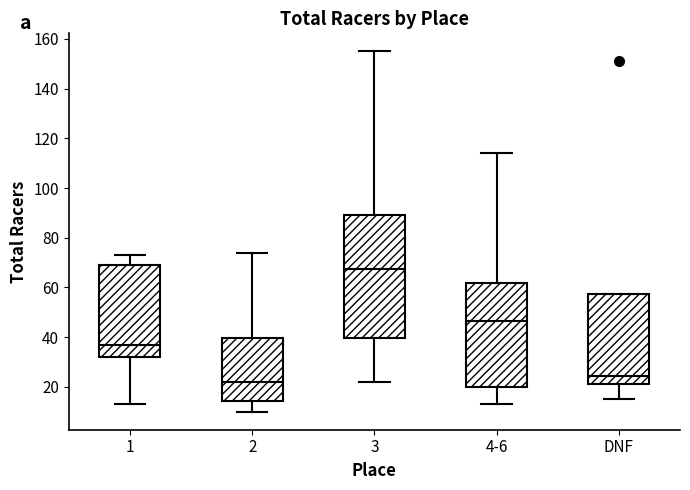

Which box's median line is the highest?

3